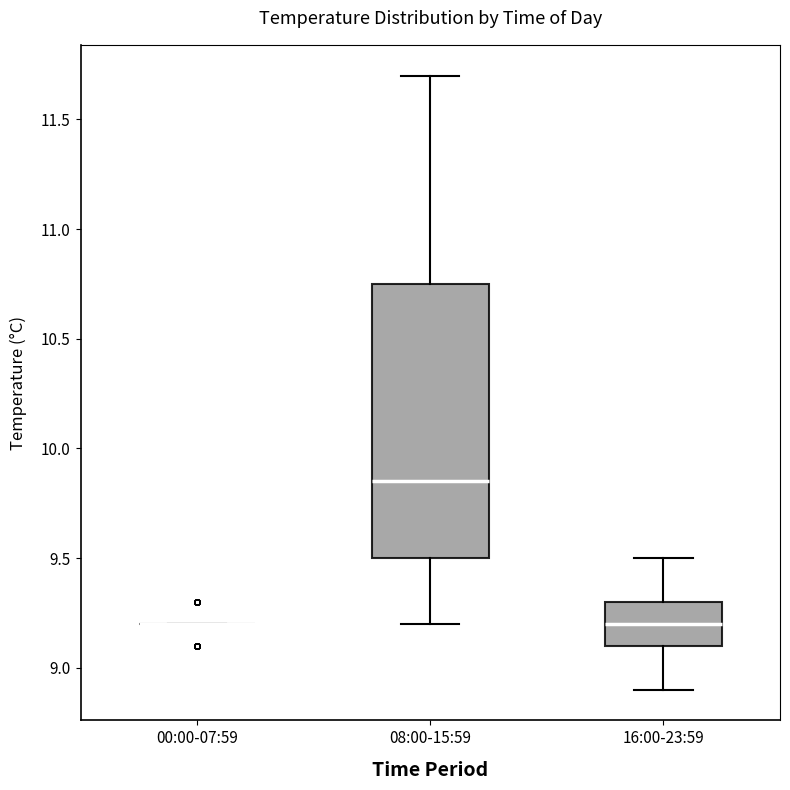

Where does the lower whisker of the box for 08:00-15:59 end on the y-axis? The values are not printed on the chart, so give them approximately, as read against the axis.

9.20